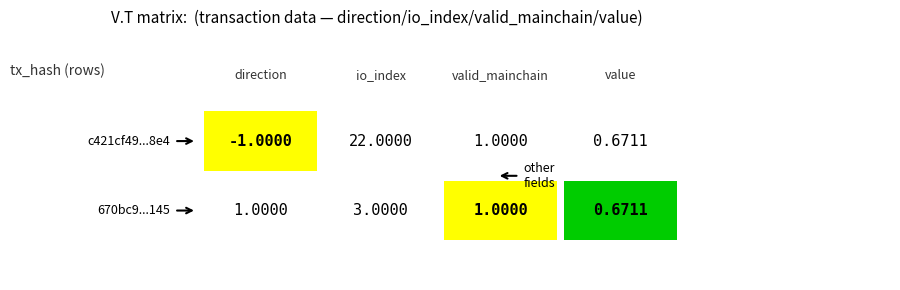

The value of 670bc9dc434cf899654bb1282ba25ac4f0d7145 at 2 is 0.5. True or false?

False